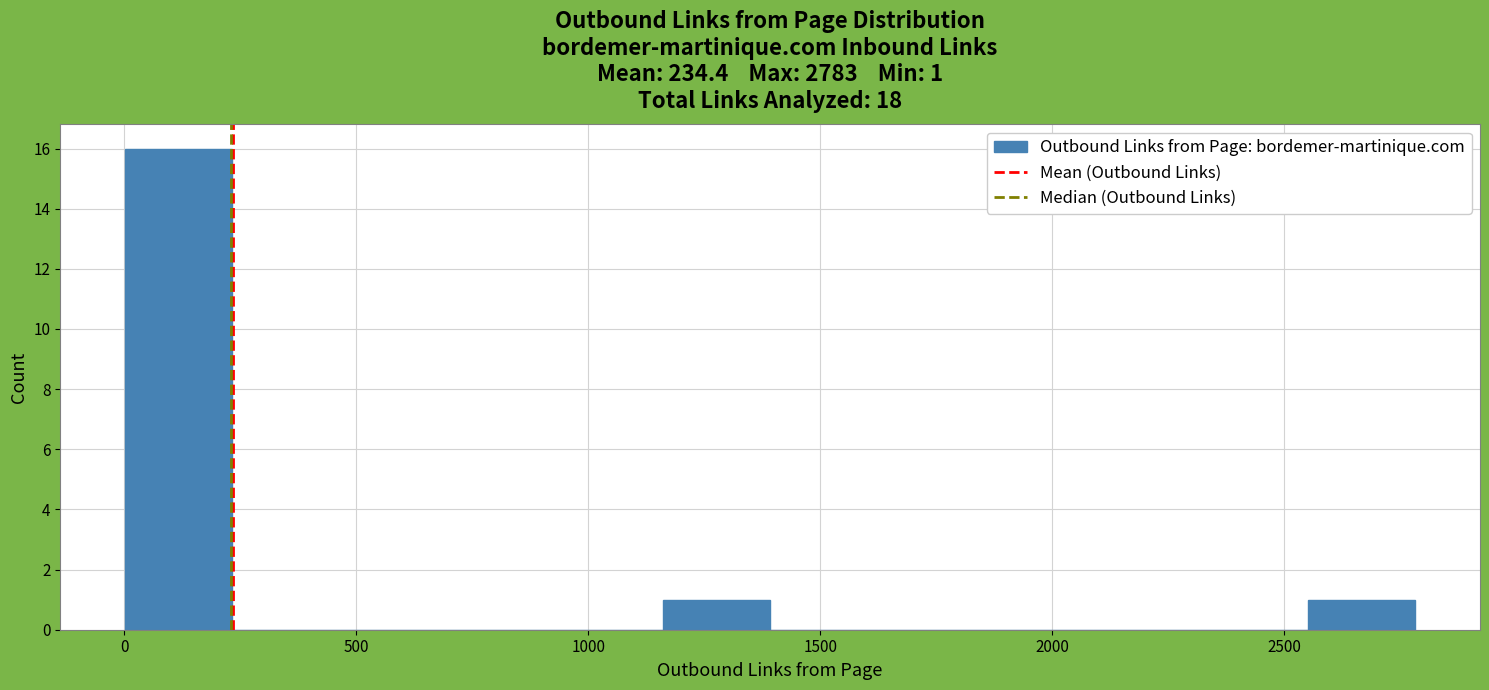

Which range on the x-axis has the tallest bar?

0 to 250